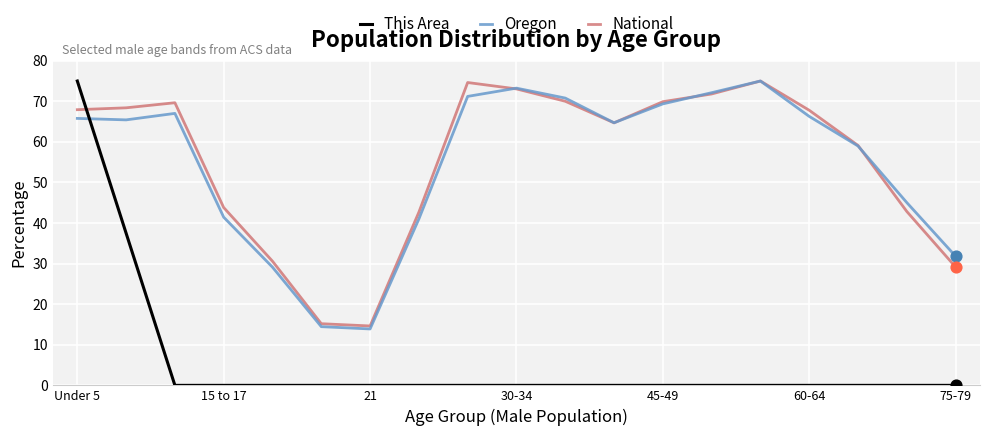

What is the maximum value for Oregon?

75.0